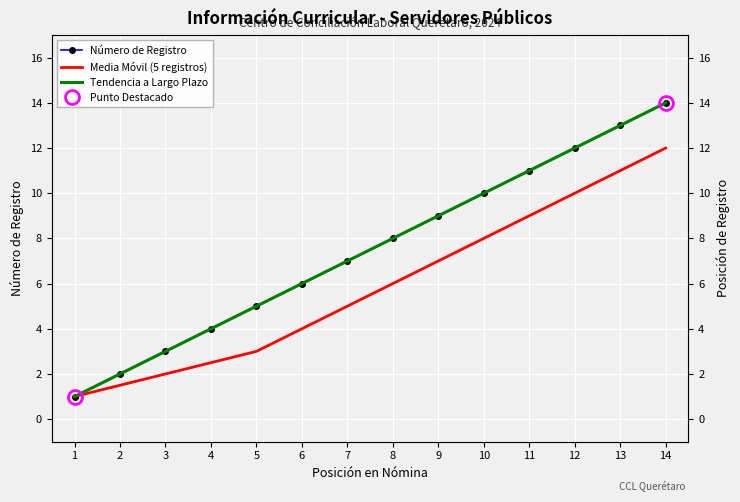

How many series are shown in this chart?

3